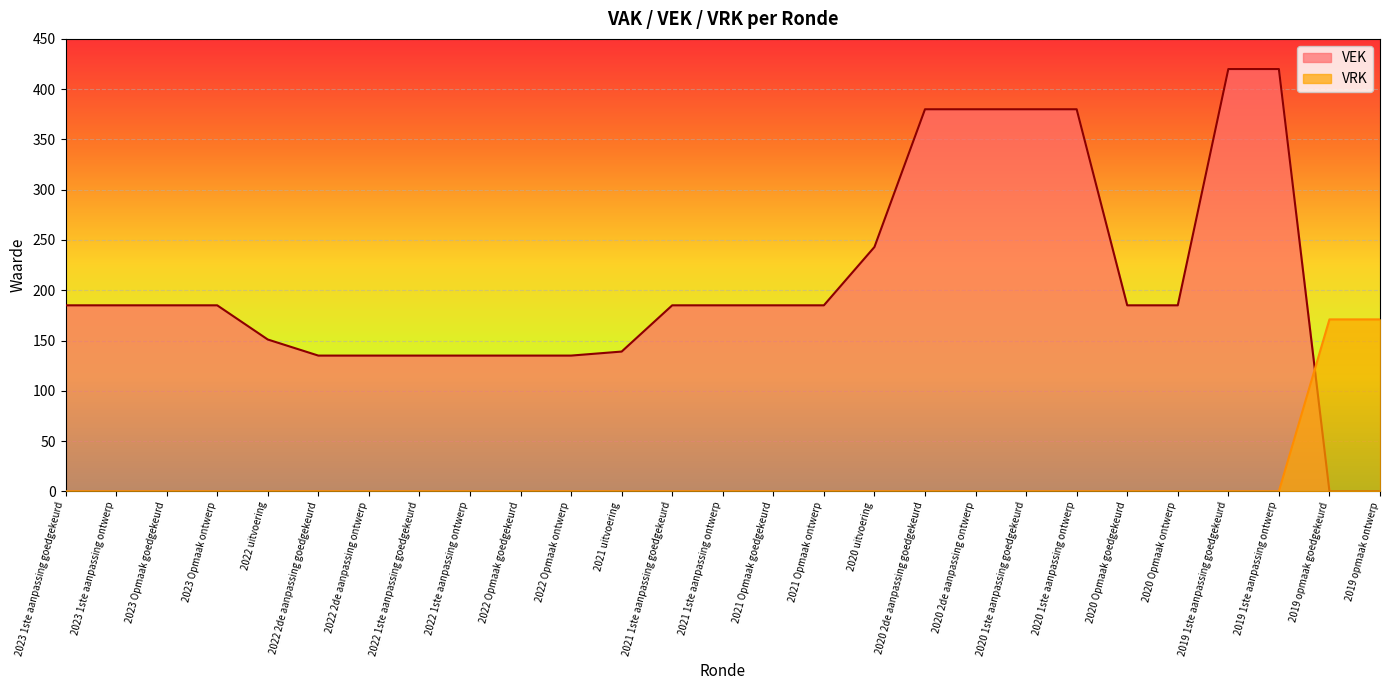

How many lines are shown in the chart?

2